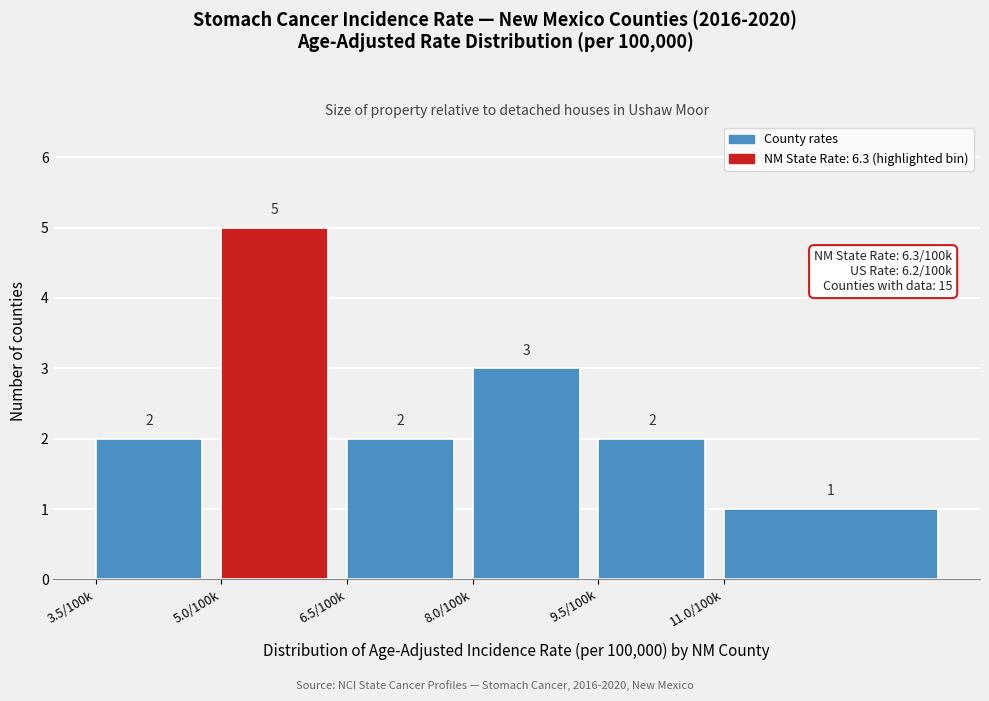

Reading left to right, list all the values displayed in this chart.

3.5/100k=2	5.0/100k=5	6.5/100k=2	8.0/100k=3	9.5/100k=2	11.0/100k=1